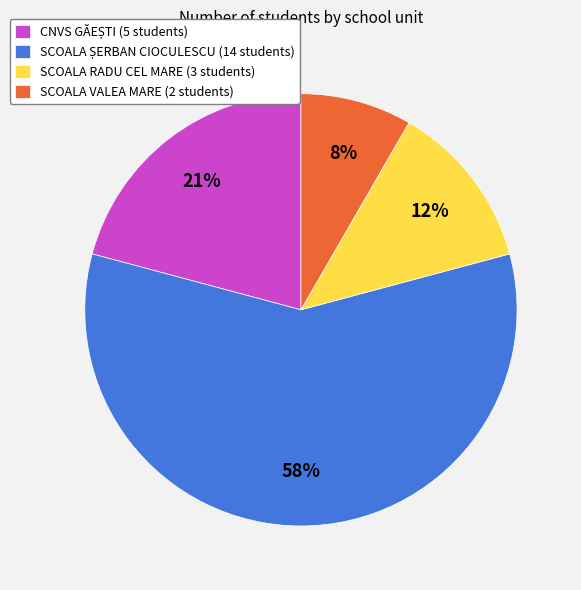

How many slices are in this pie chart?

4